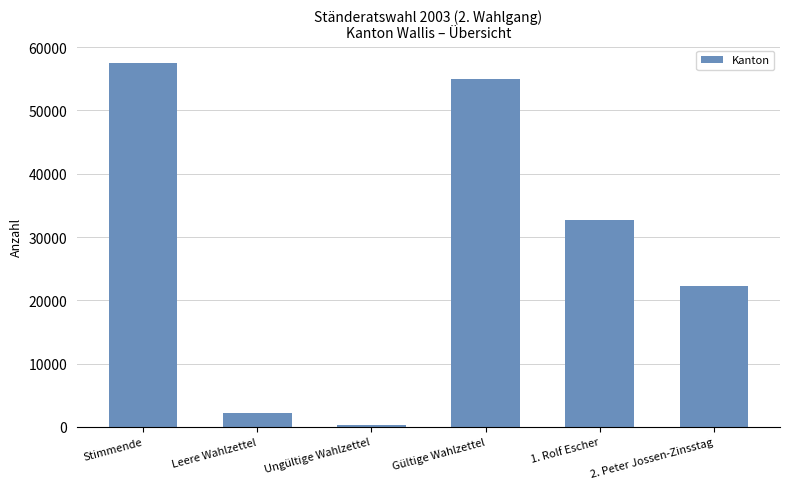

Between Stimmende and Leere Wahlzettel, which is larger?

Stimmende